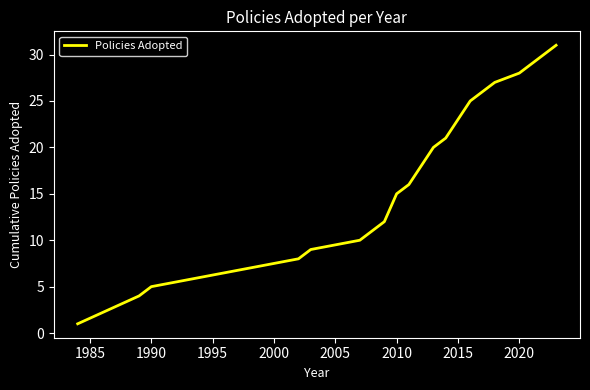

What is the difference between the maximum and minimum values?

30